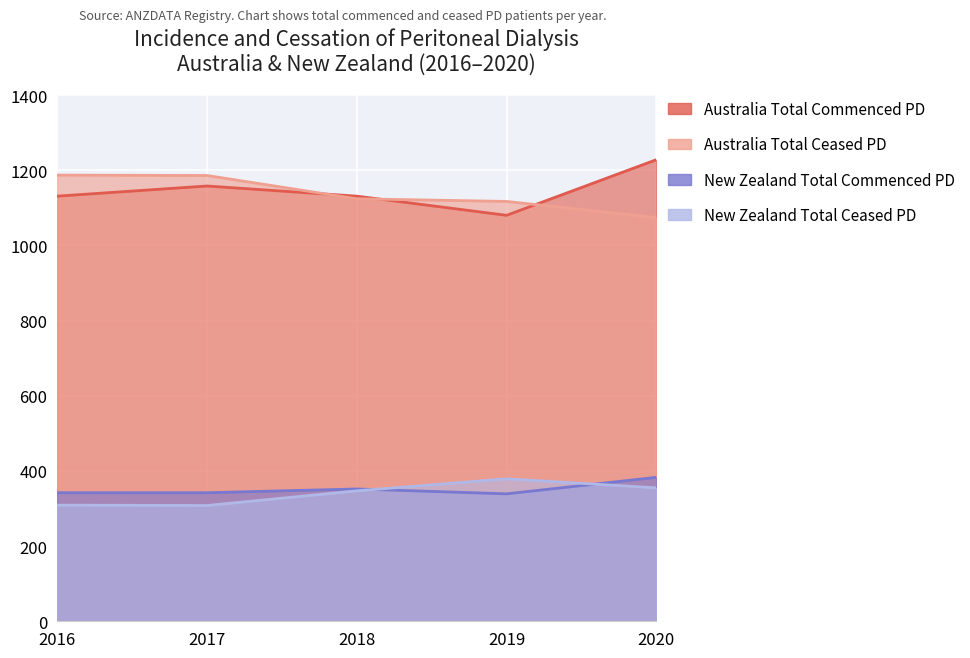

At which category is the sum across all series the highest?

2020